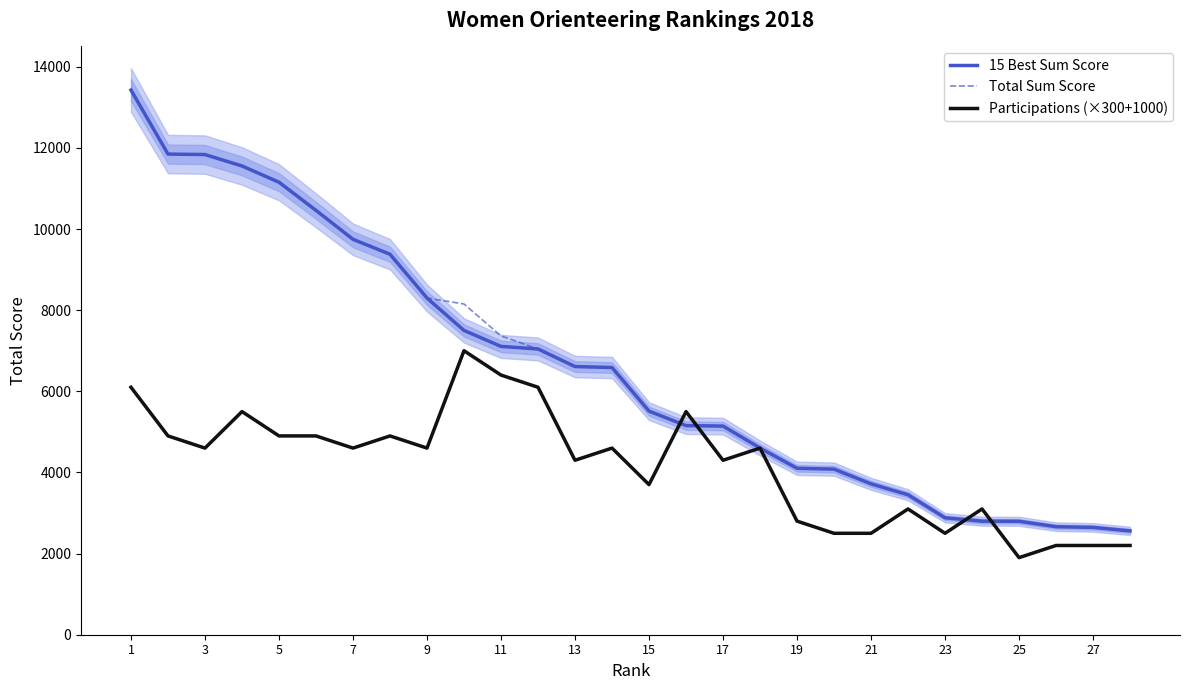

Which series has the largest range (max minus min)?

15 Best Sum Score